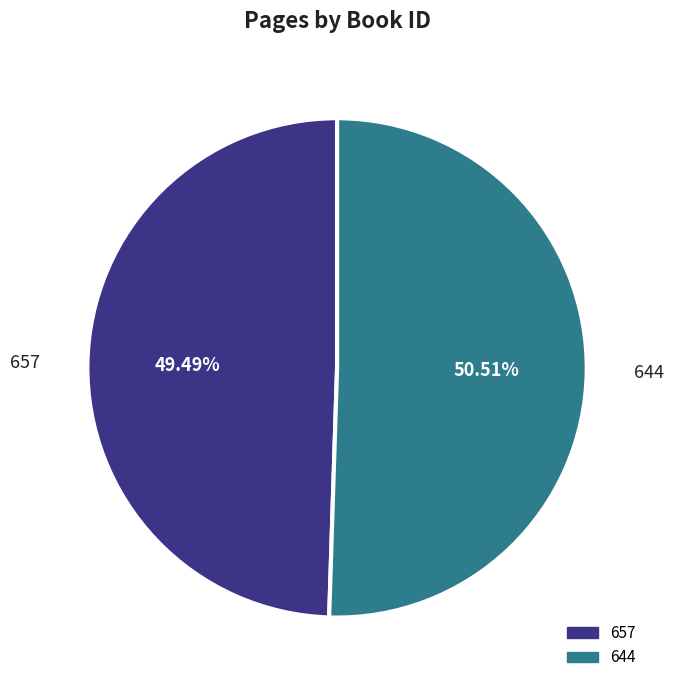

To the nearest percent, what is the difference between the largest and smallest slice percentages?

1%